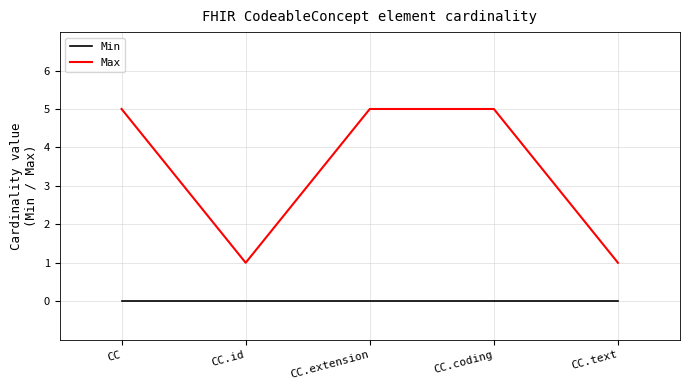

True or false: Min and Max intersect in this chart.

False